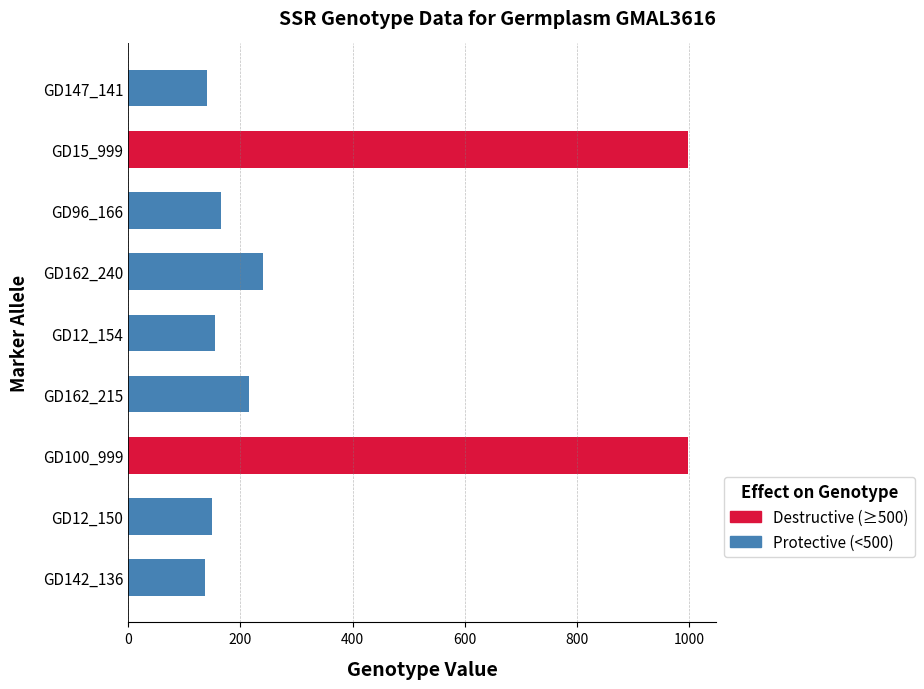

Is it true that the value at GD147_141 is 141?

True